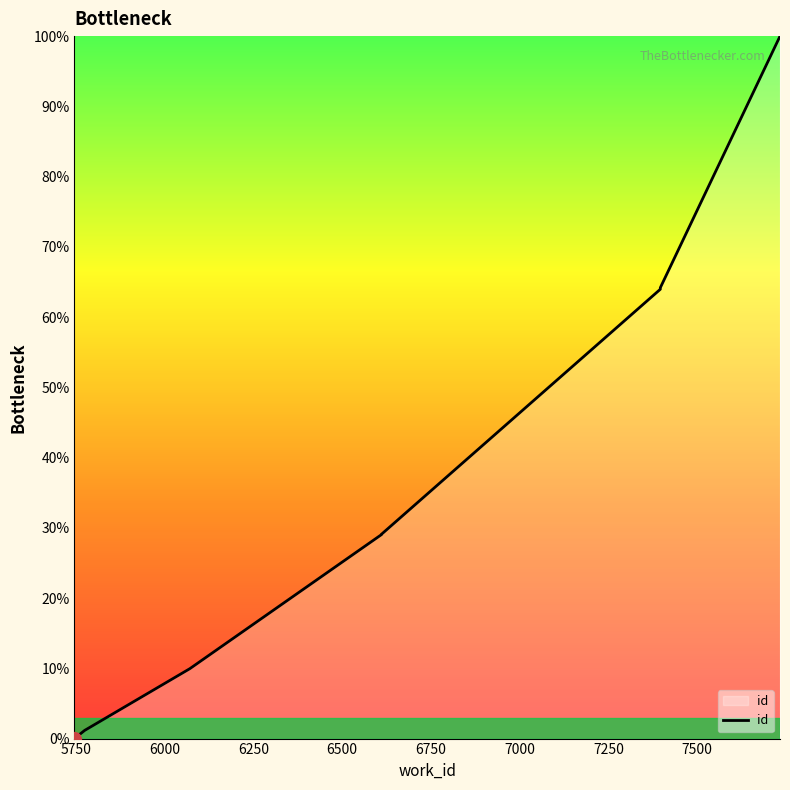

What is the greatest value displayed?

100.0